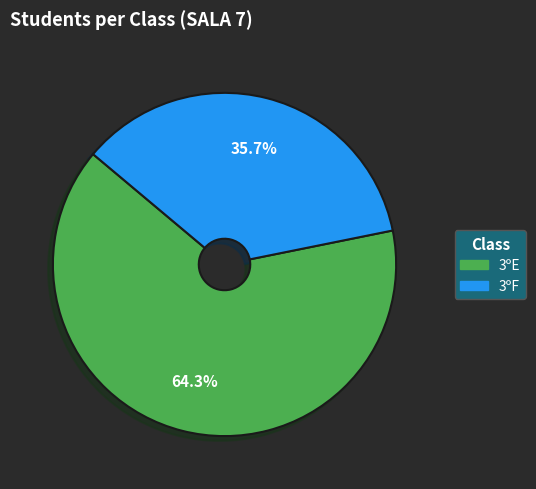

To the nearest percent, what is the combined percentage of 3ºF and 3ºE?

100%